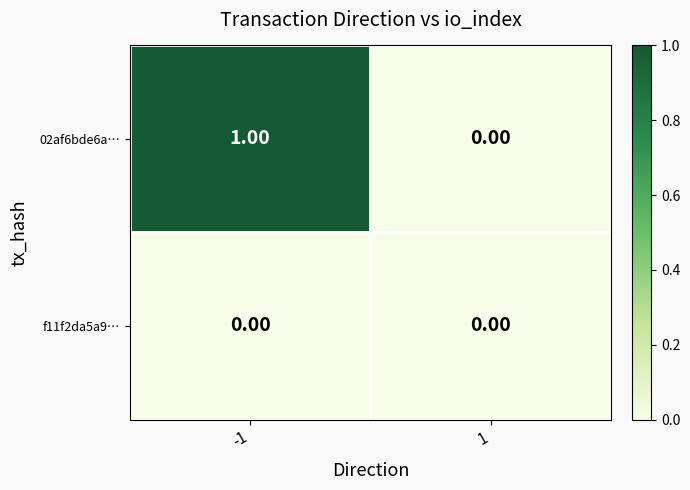

Which series has the largest total across all categories?

02af6bde6a…